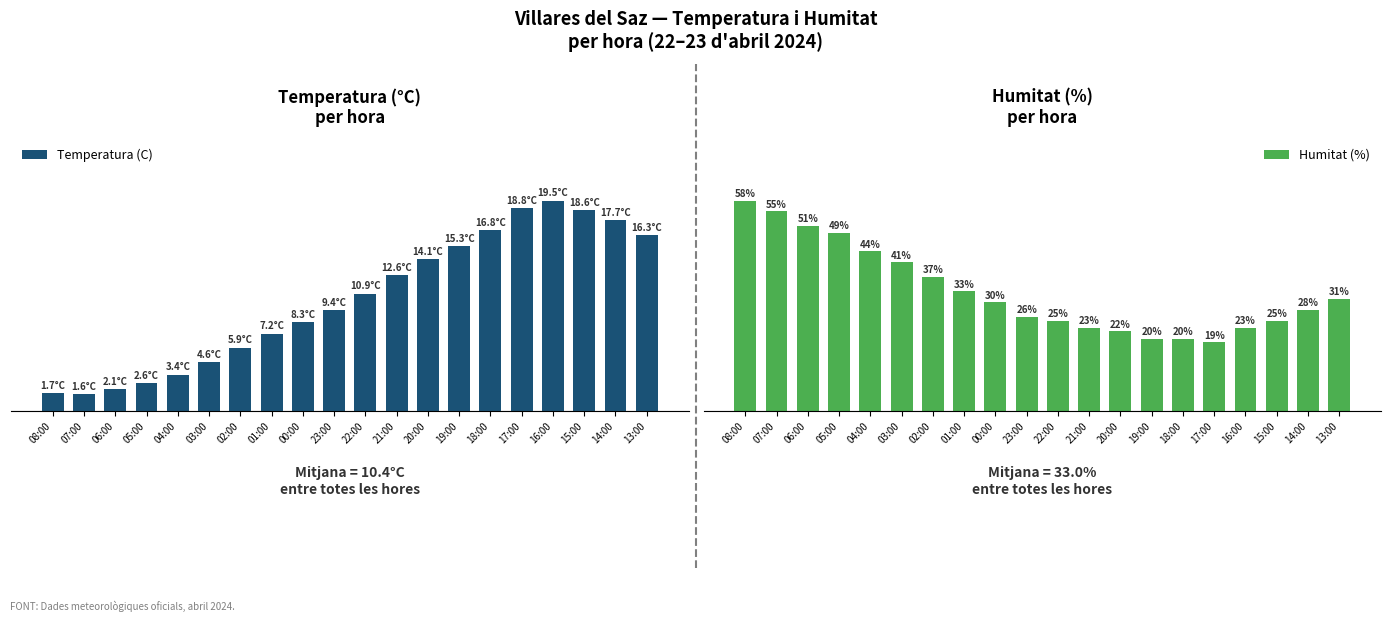

Rank the series by their maximum value, from lowest to highest.

Temperatura (C), Humitat (%)